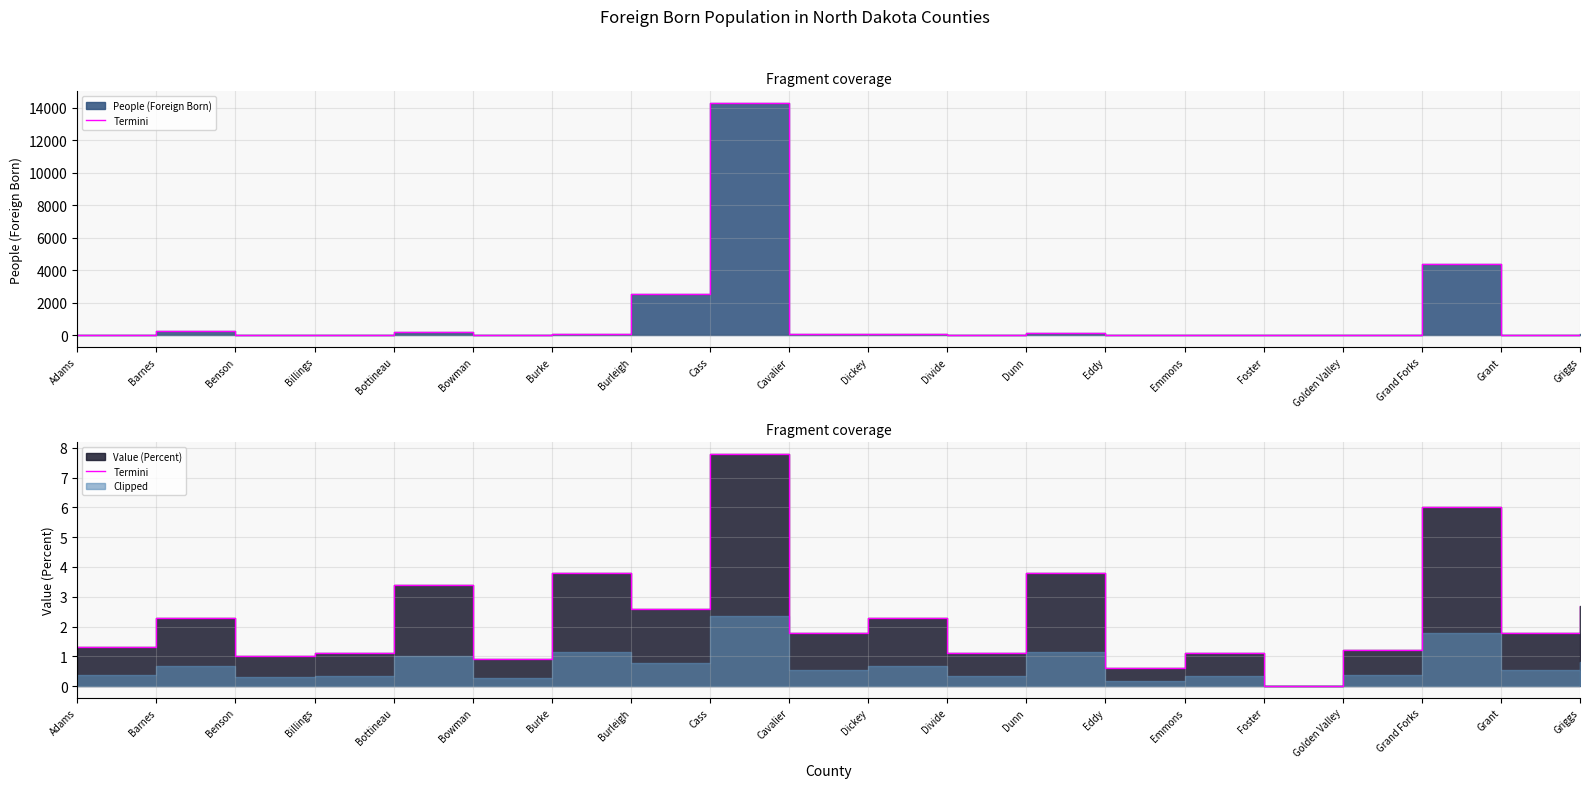

What is the greatest value displayed?

7.8